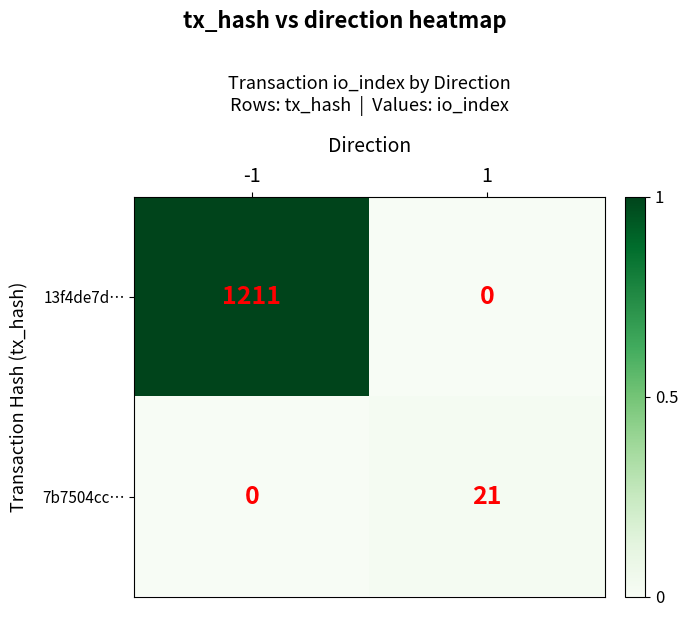

True or false: 7b7504cc… has a value of 0 at -1.

True